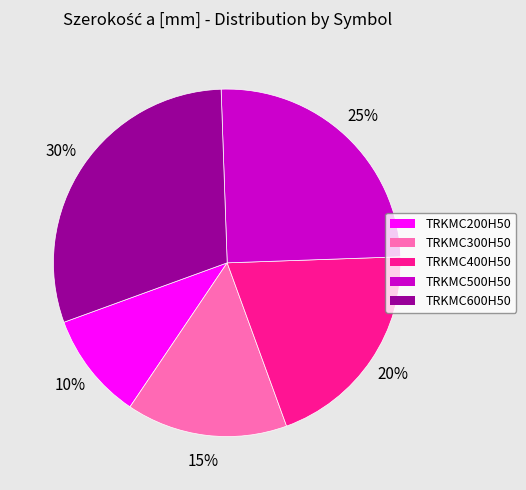

How many slices are in this pie chart?

5